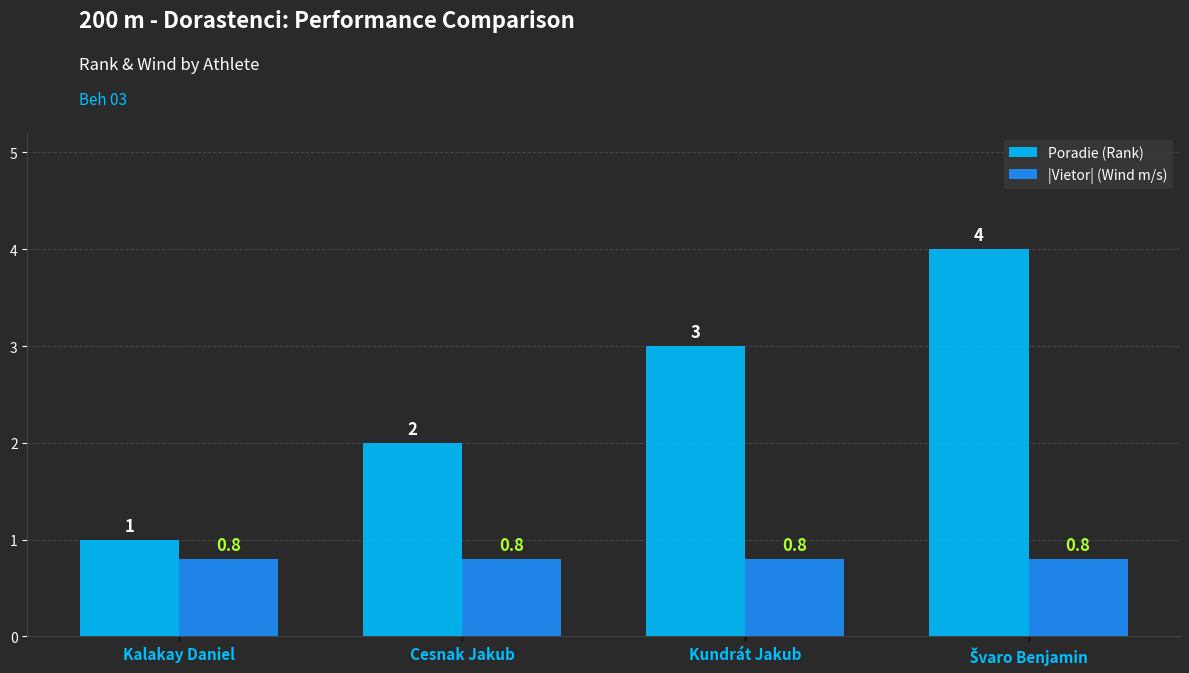

Is it true that |Vietor| (Wind m/s) equals 1.1 at Cesnak Jakub?

False